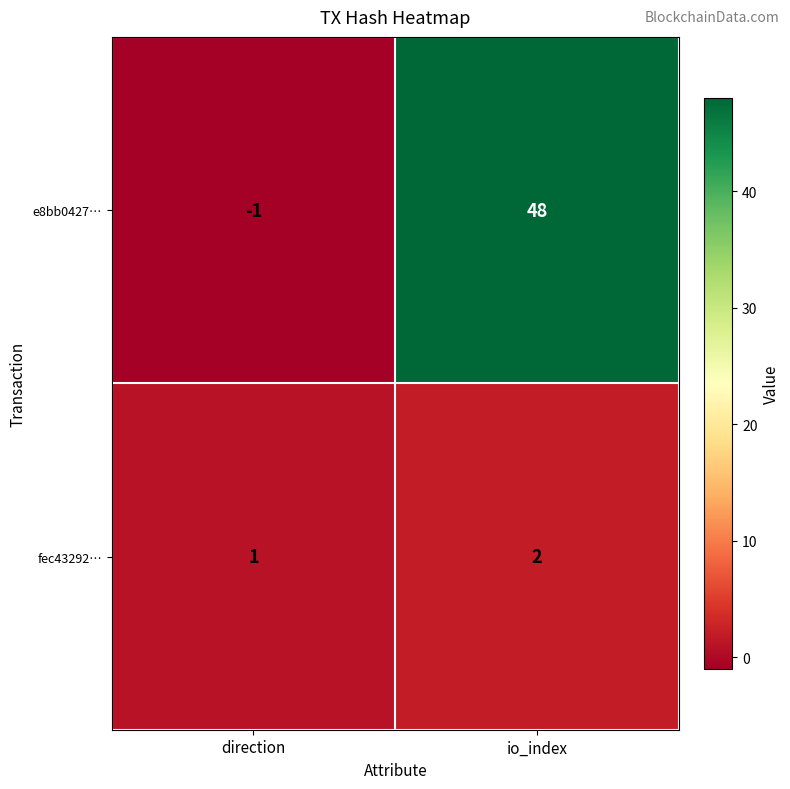

Reading right to left, list all the values displayed in this chart.

e8bb0427…: 48	-1
fec43292…: 2	1